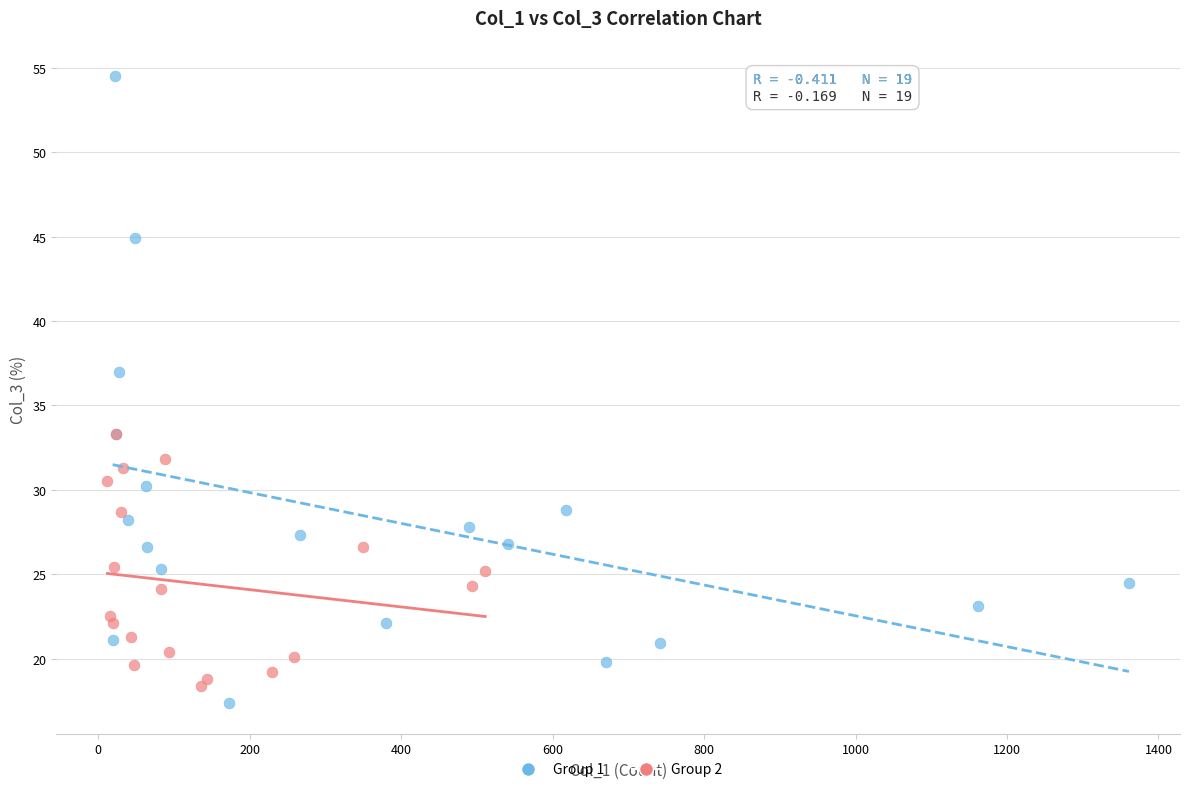

Which series reaches the maximum Y coordinate?

Group 1